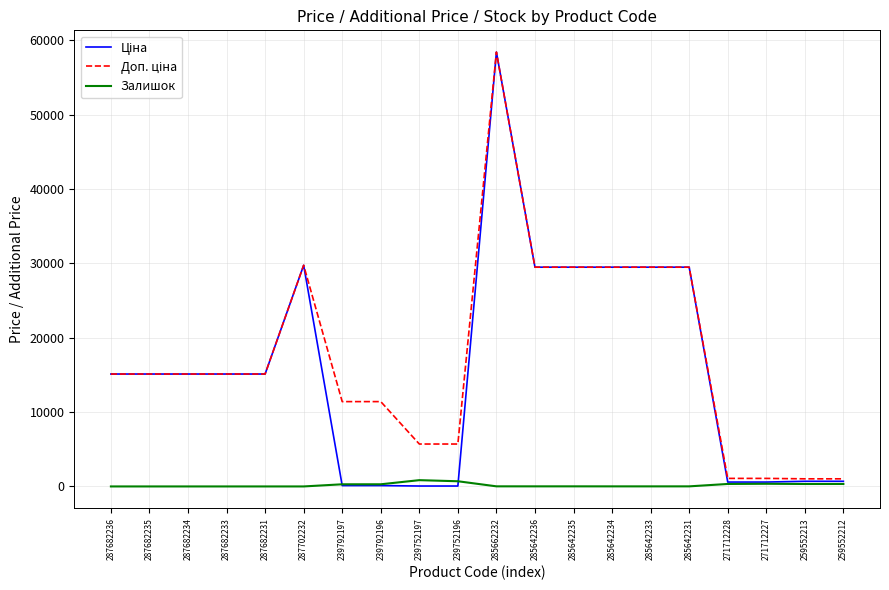

The value of Залишок at 287682235 is 0.0. True or false?

True